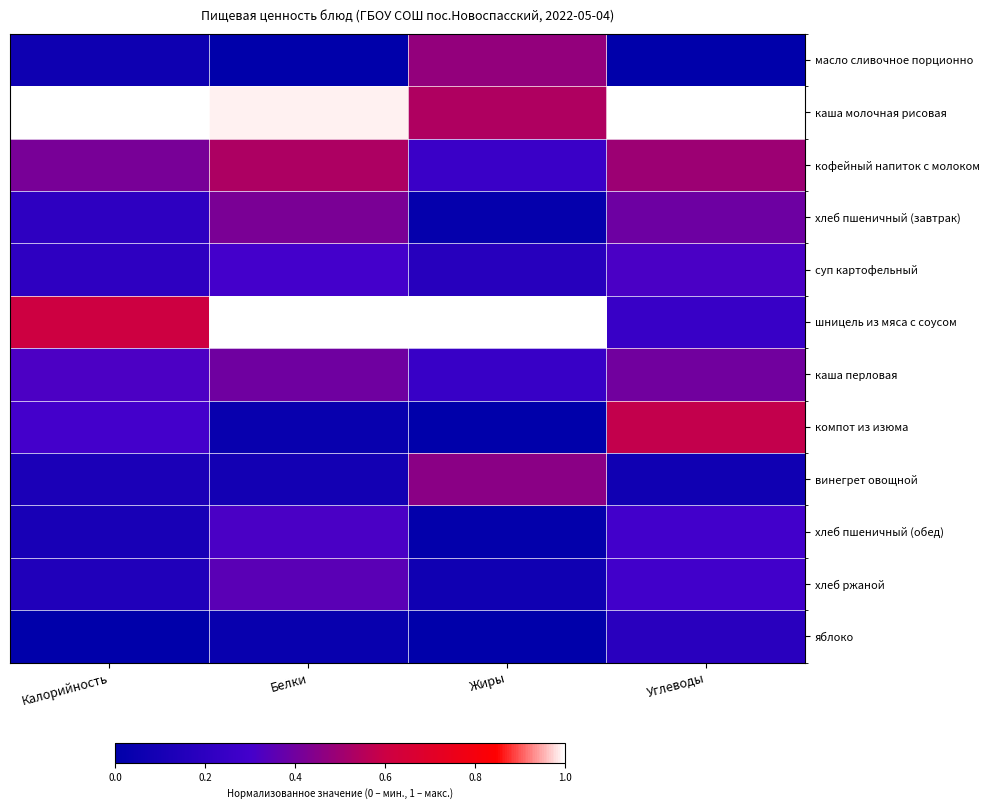

Which series has the widest spread of values?

шницель из мяса с соусом